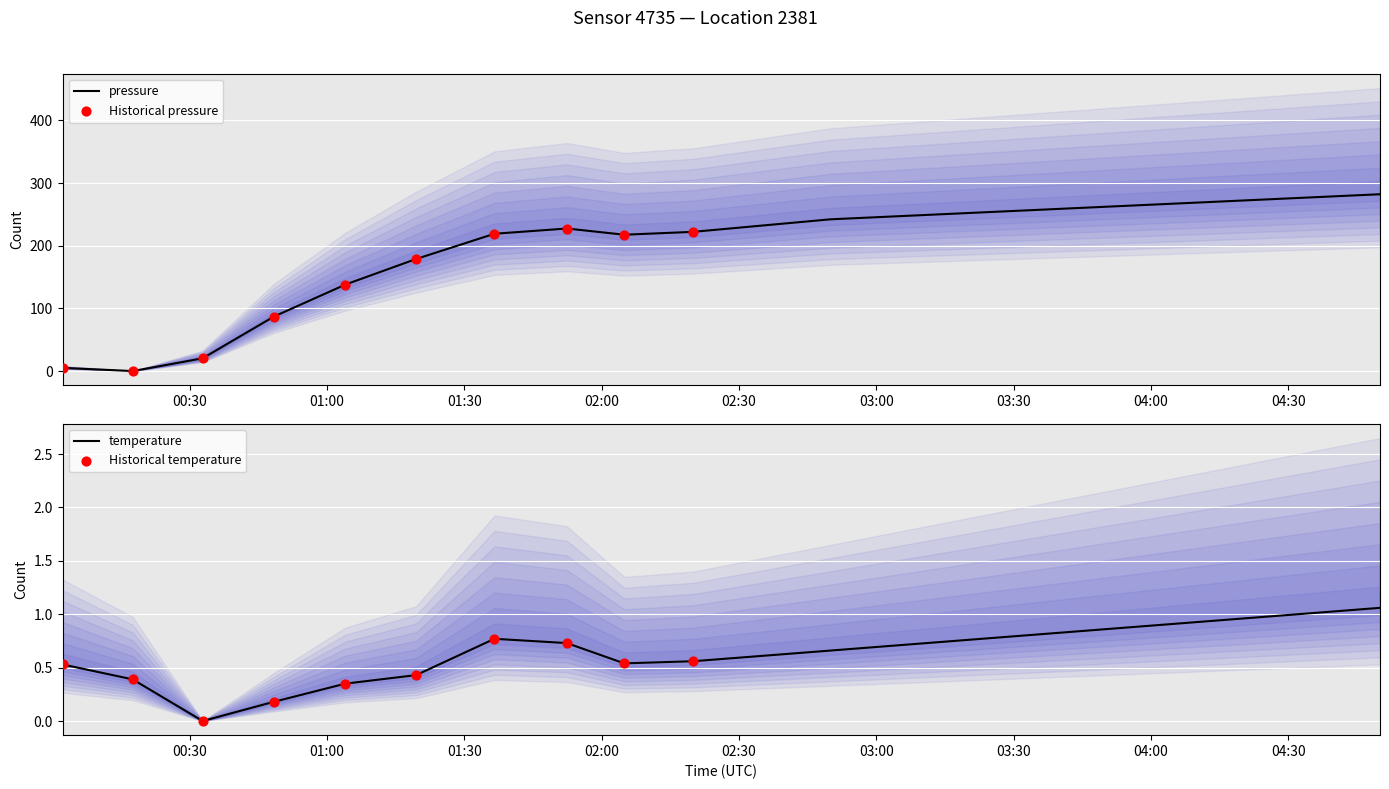

Is the value of pressure at 16 greater than the value of temperature at 01:30?

Yes